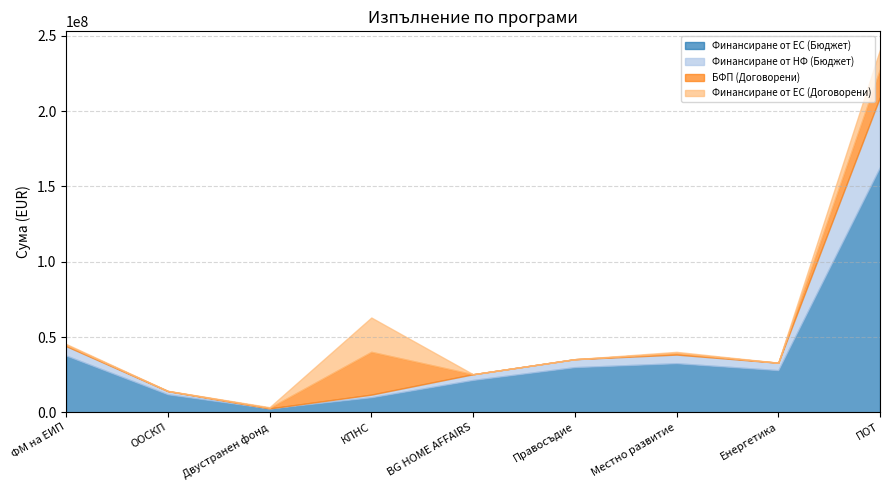

Does the chart have visible grid lines?

Yes